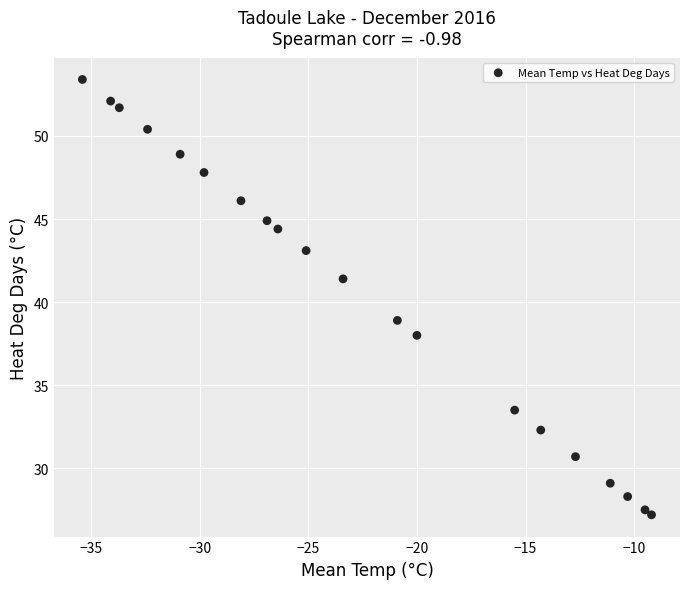

What Y value in the scatter plot is closest to 40?

38.9